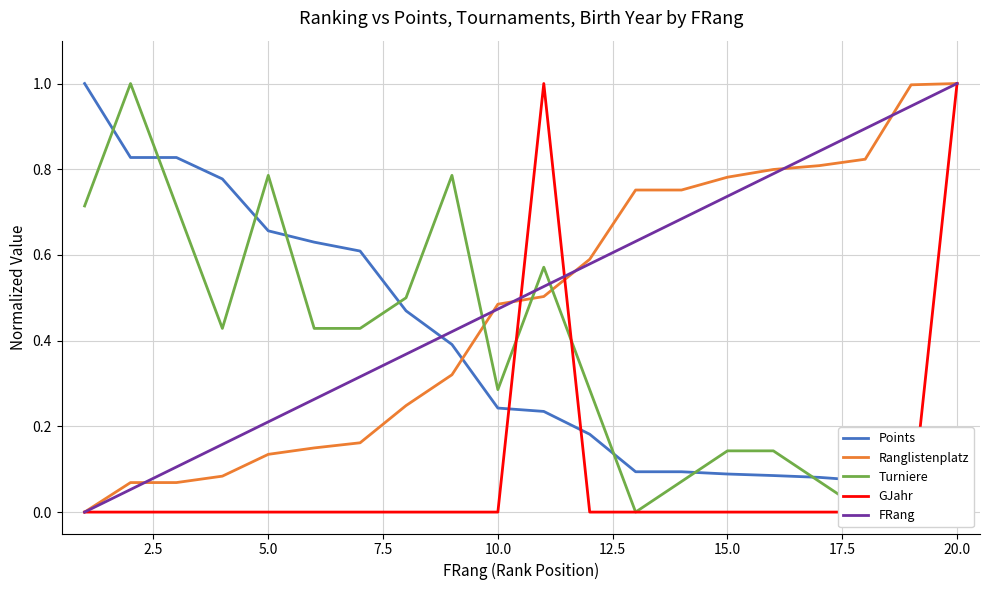

True or false: Turniere and GJahr intersect in this chart.

True